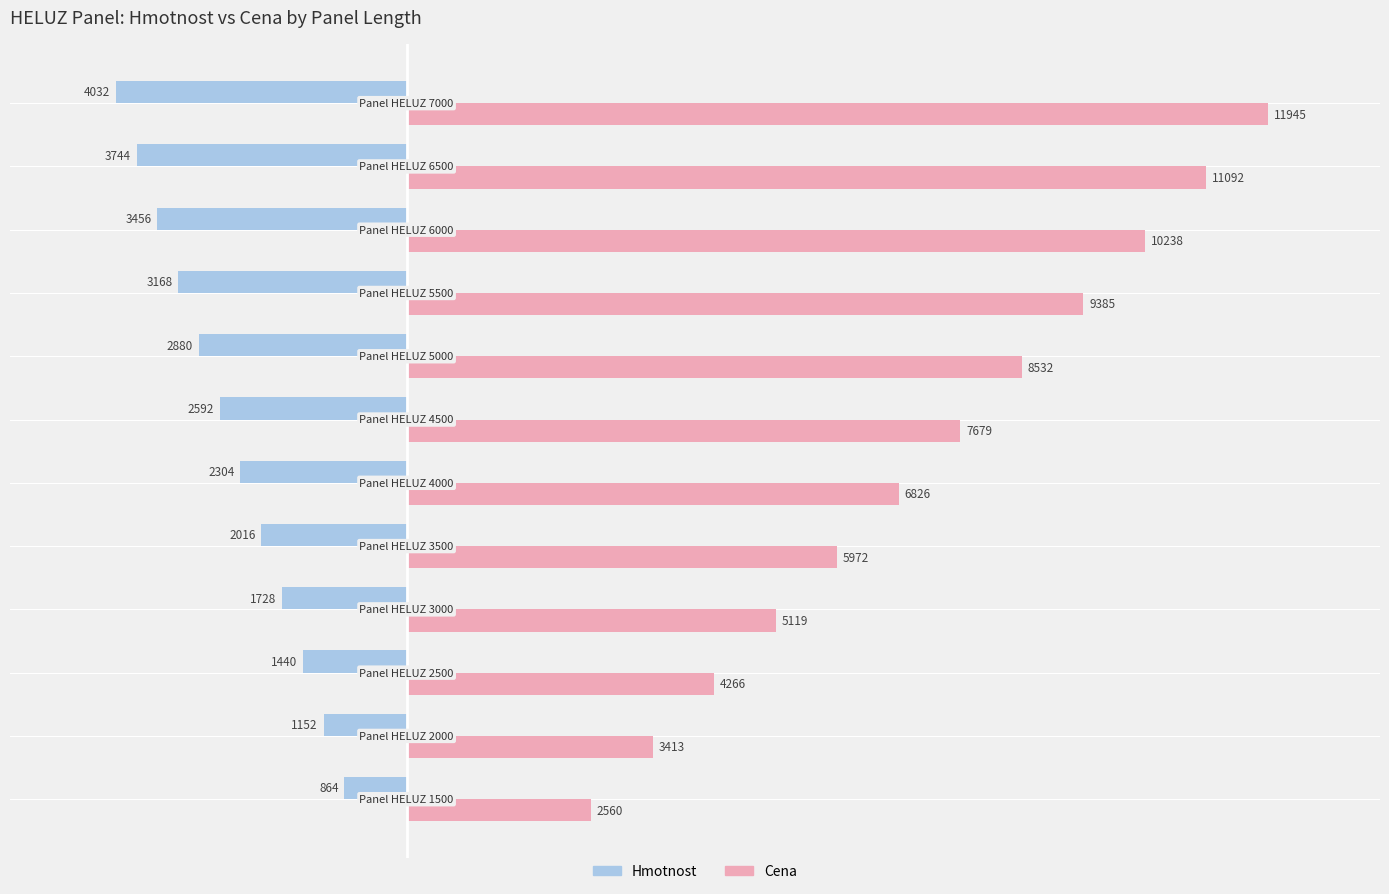

What is the difference between the maximum and minimum values in the Hmotnost series?

3168